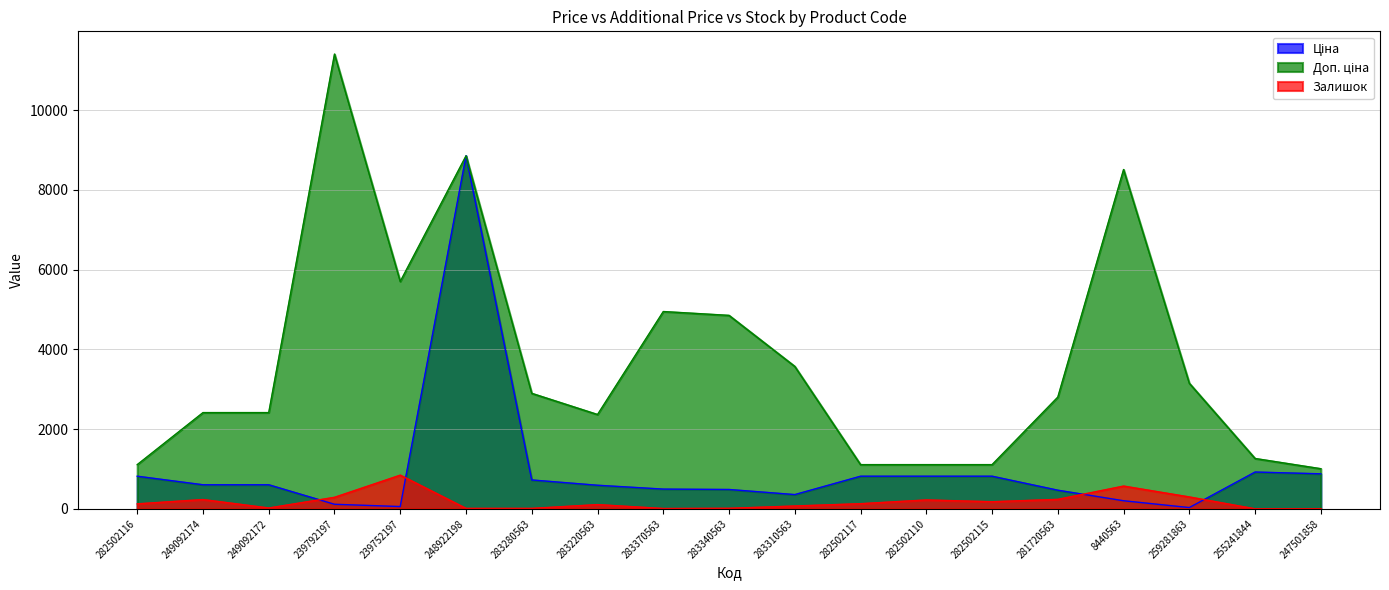

What is the label of the 6th point from the left?

248922198